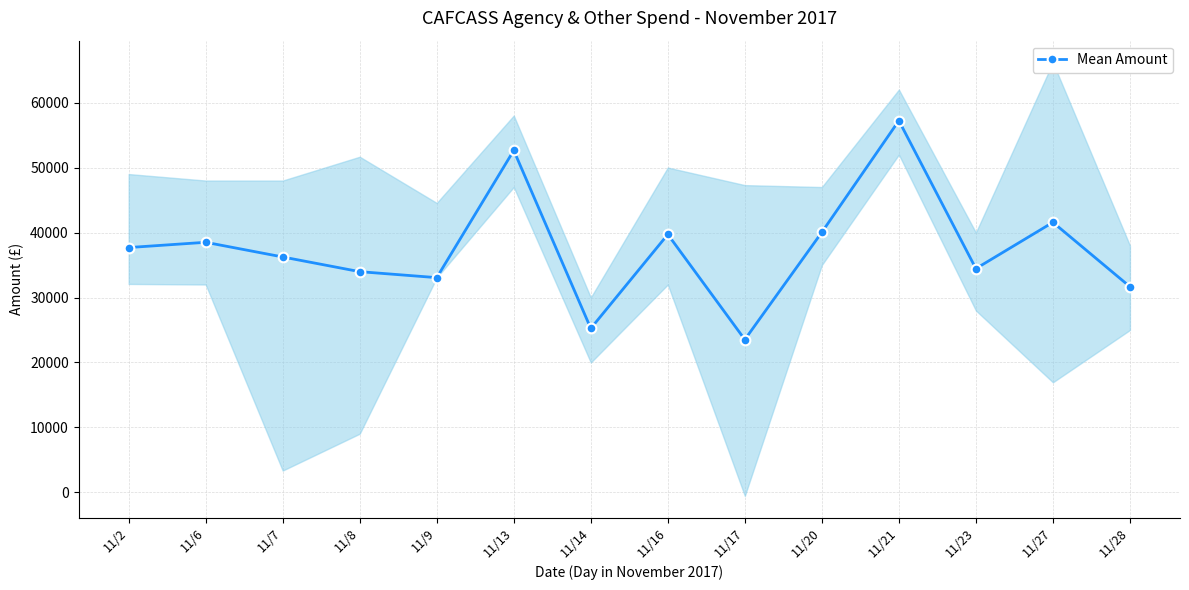

Approximately how many times larger is the value at 11/17 compared to 11/28?

0.7